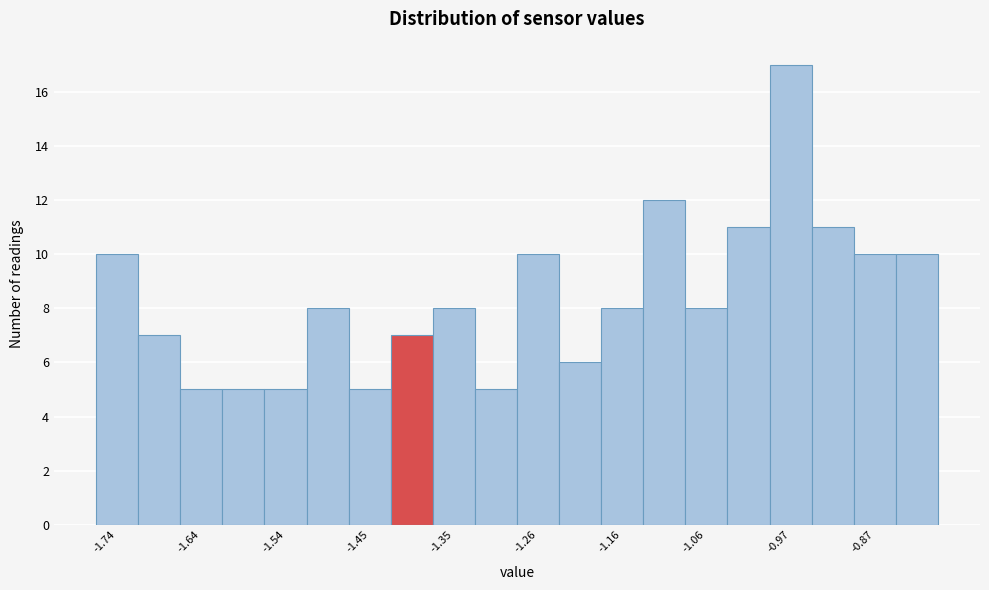

Which range on the x-axis has the tallest bar?

-0.992 to -0.944